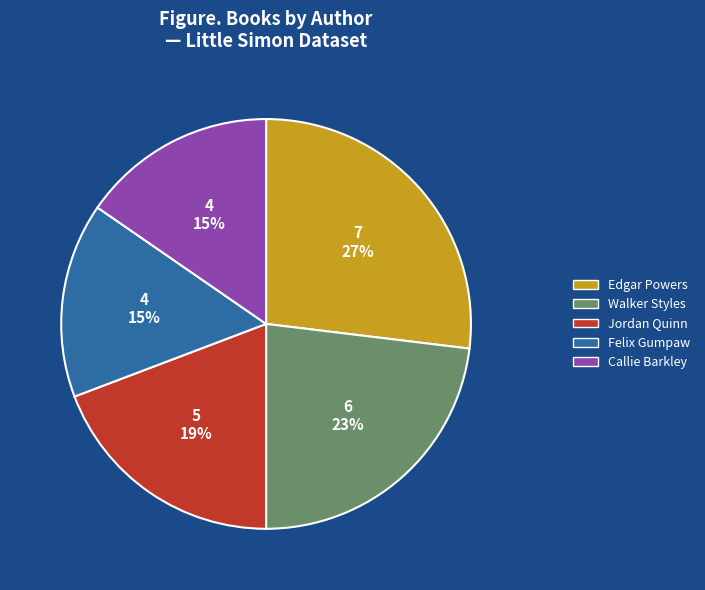

What is the largest slice in the pie chart?

Edgar Powers